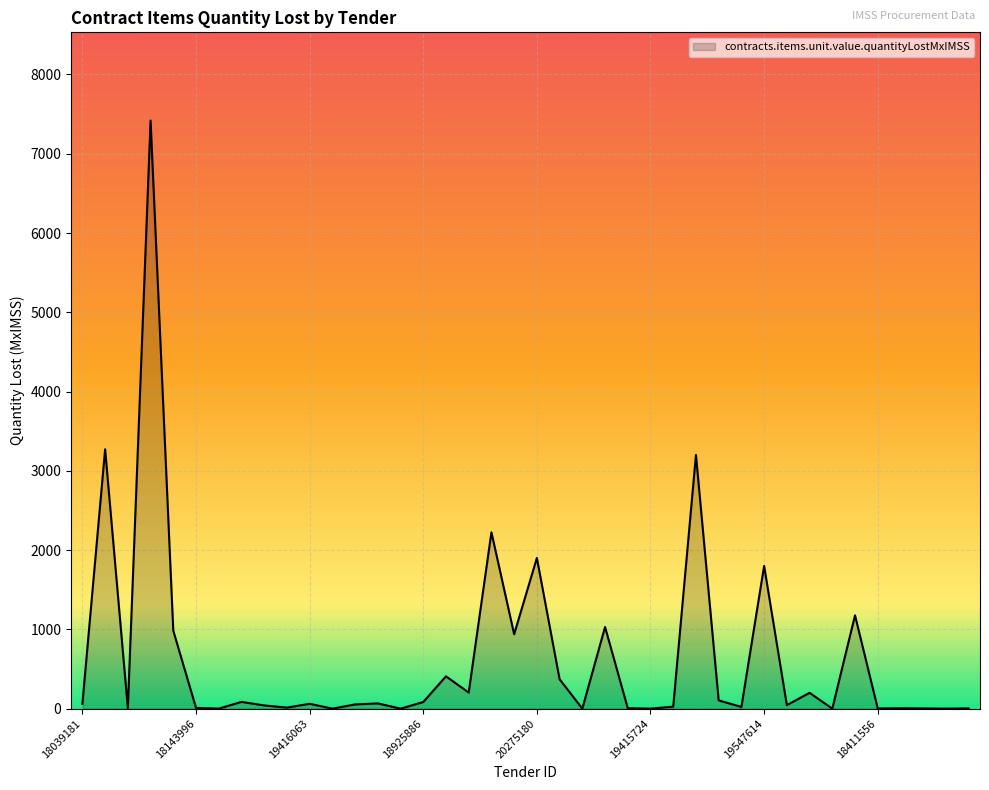

What is the greatest value displayed?

7419.1